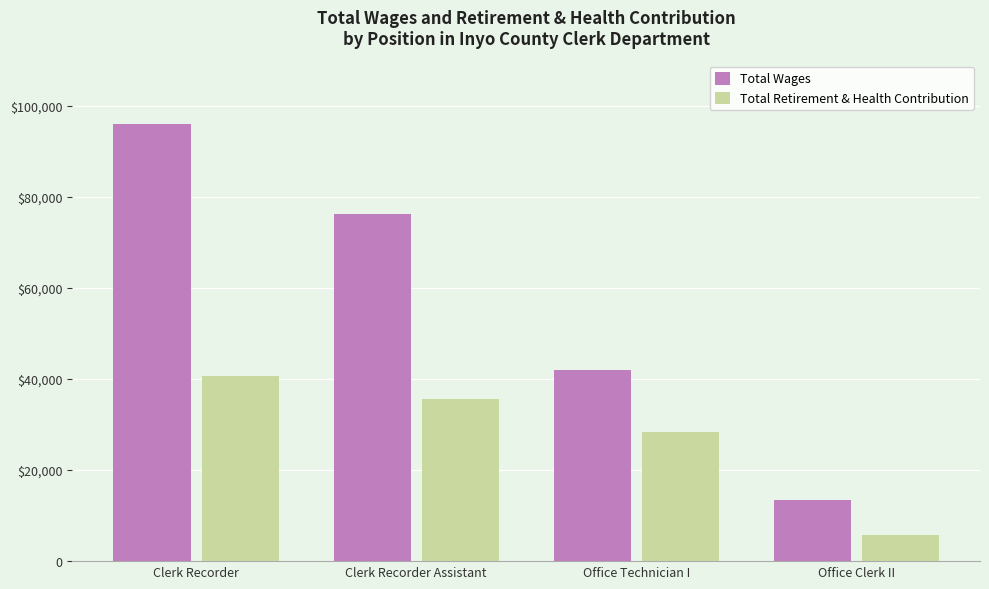

At which label is Total Wages closest to 54706?

Office Technician I